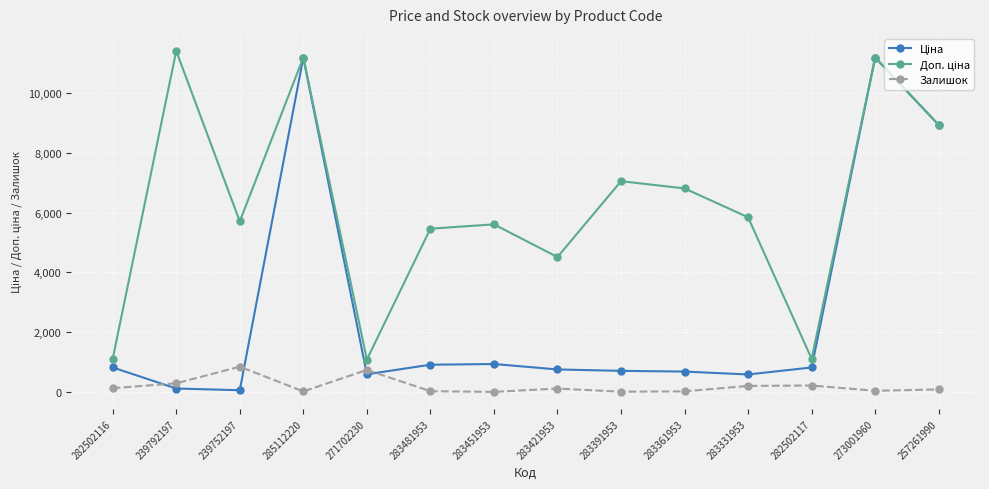

At how many categories does at least one series exceed 6367?

6